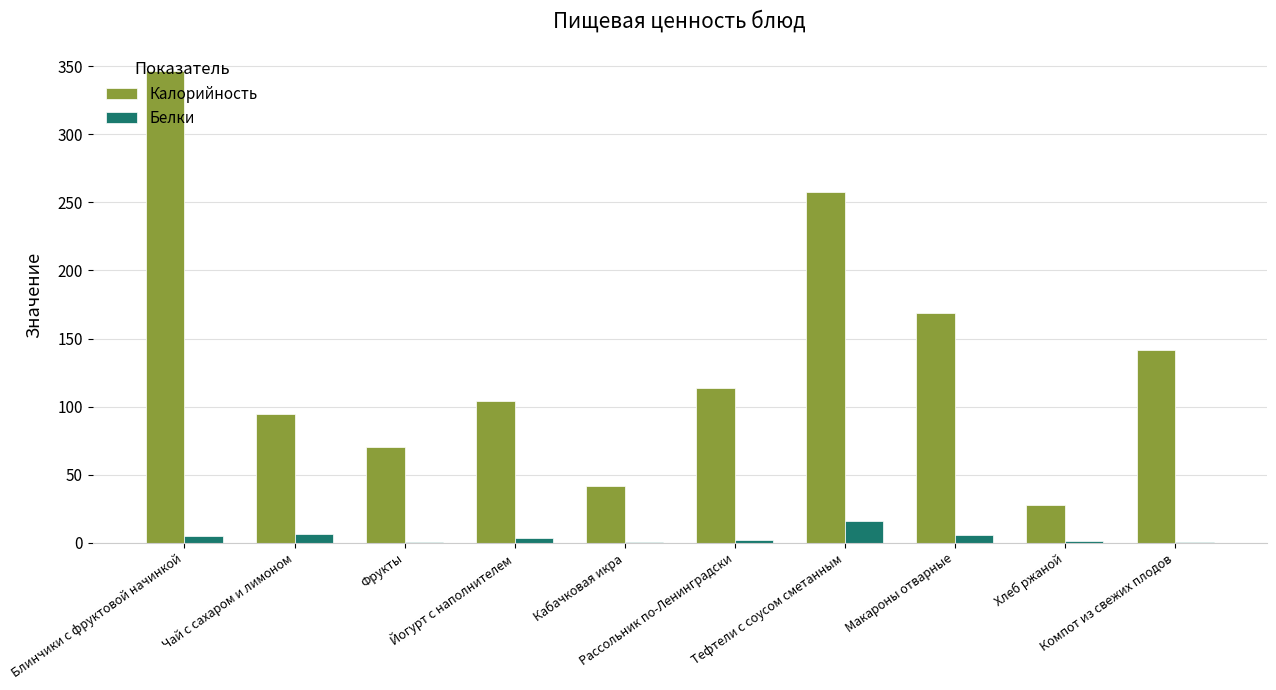

What is the highest value of the Калорийность series?

346.7